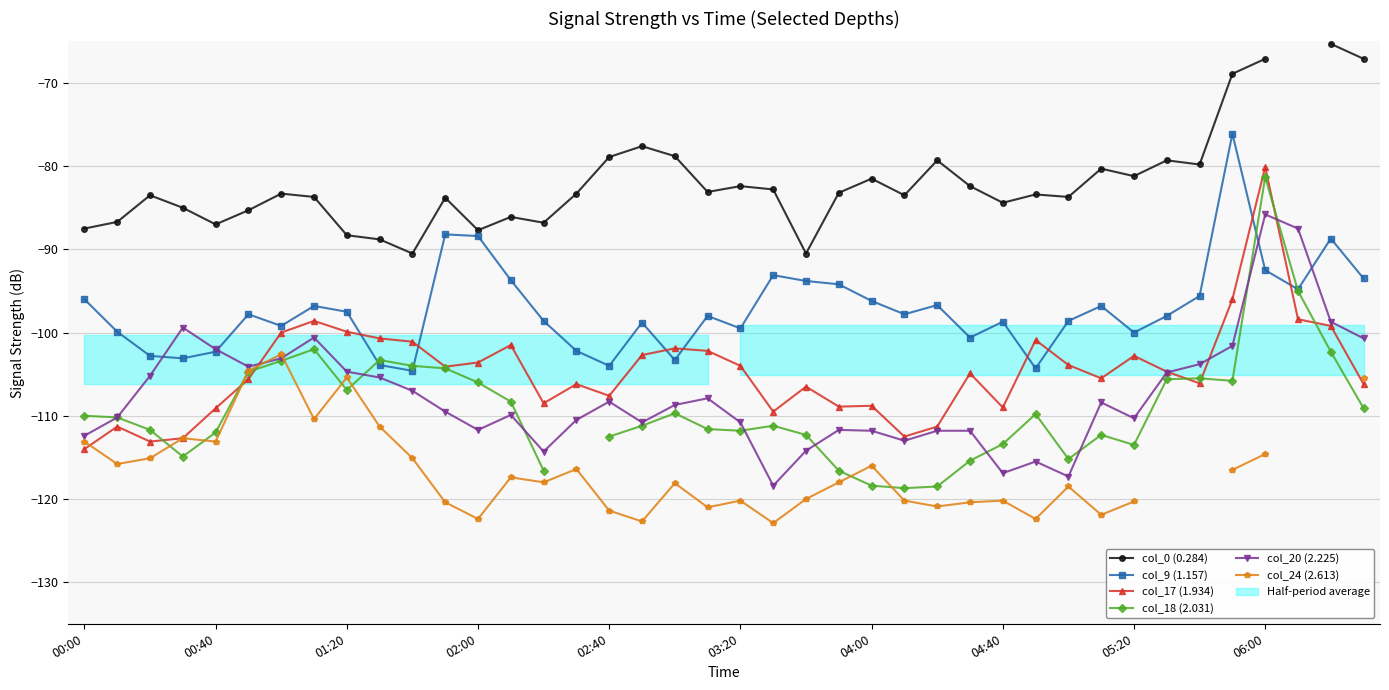

True or false: col_17 (1.934) has a value of -188.3 at 04:40.

False